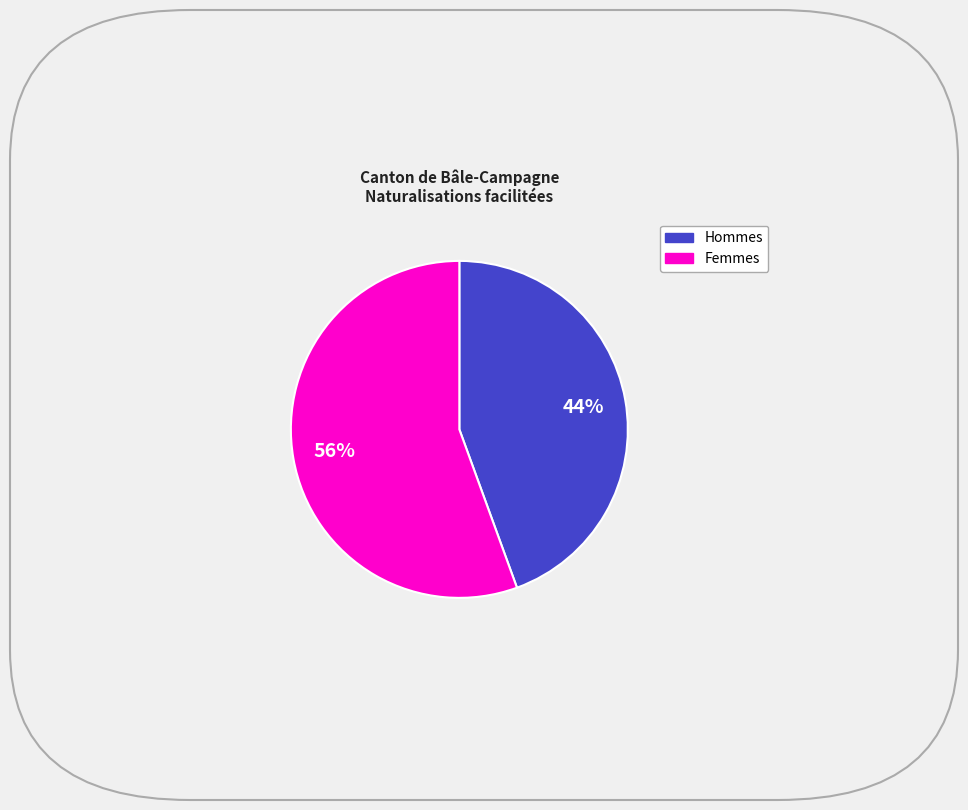

Is there a majority slice in this chart?

Yes